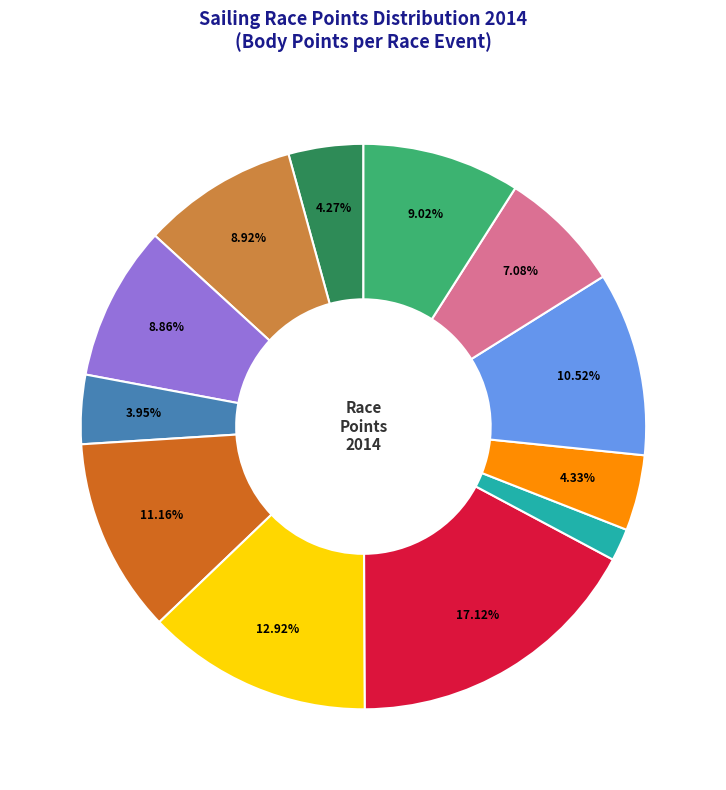

Does any single category account for the majority?

No